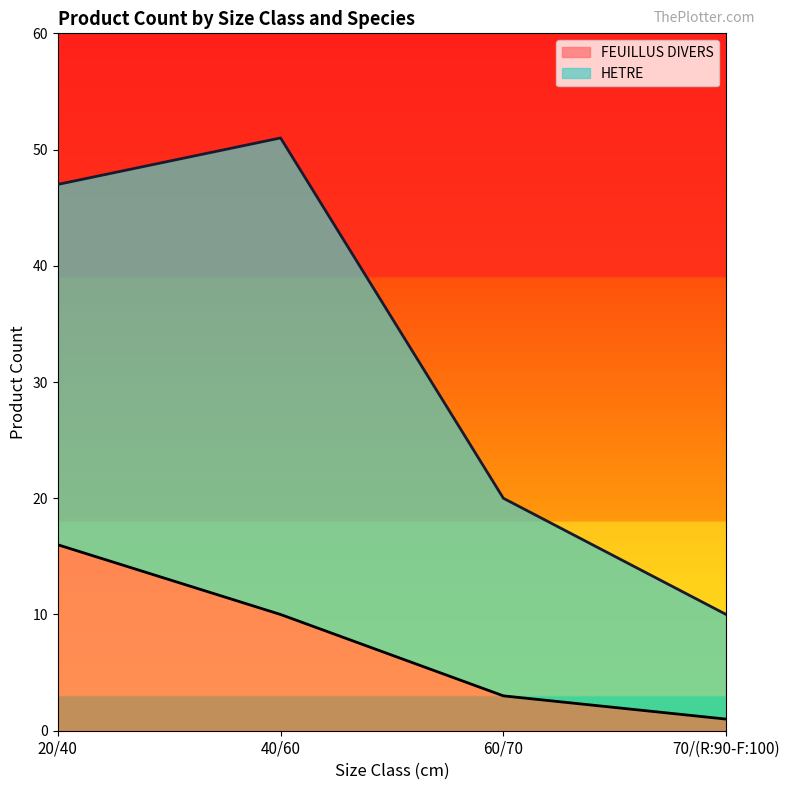

What is the sum of the HETRE line values at 60/70 and 70/(R:90-F:100)?

30